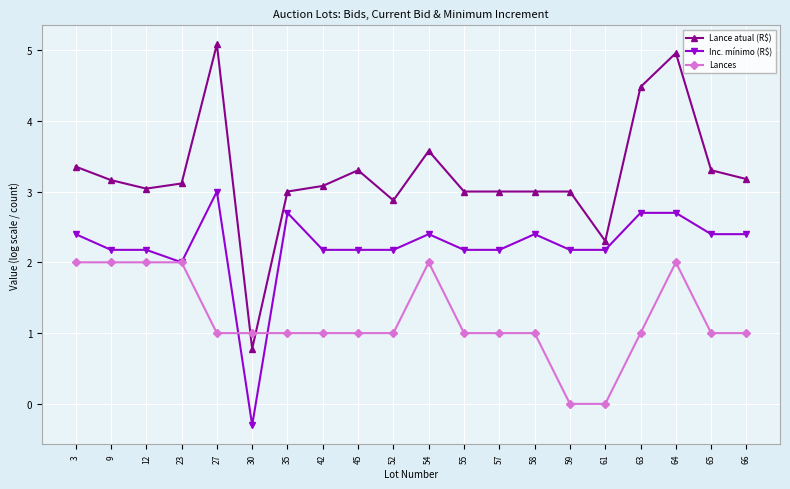

What is the maximum value shown in the chart?

5.1